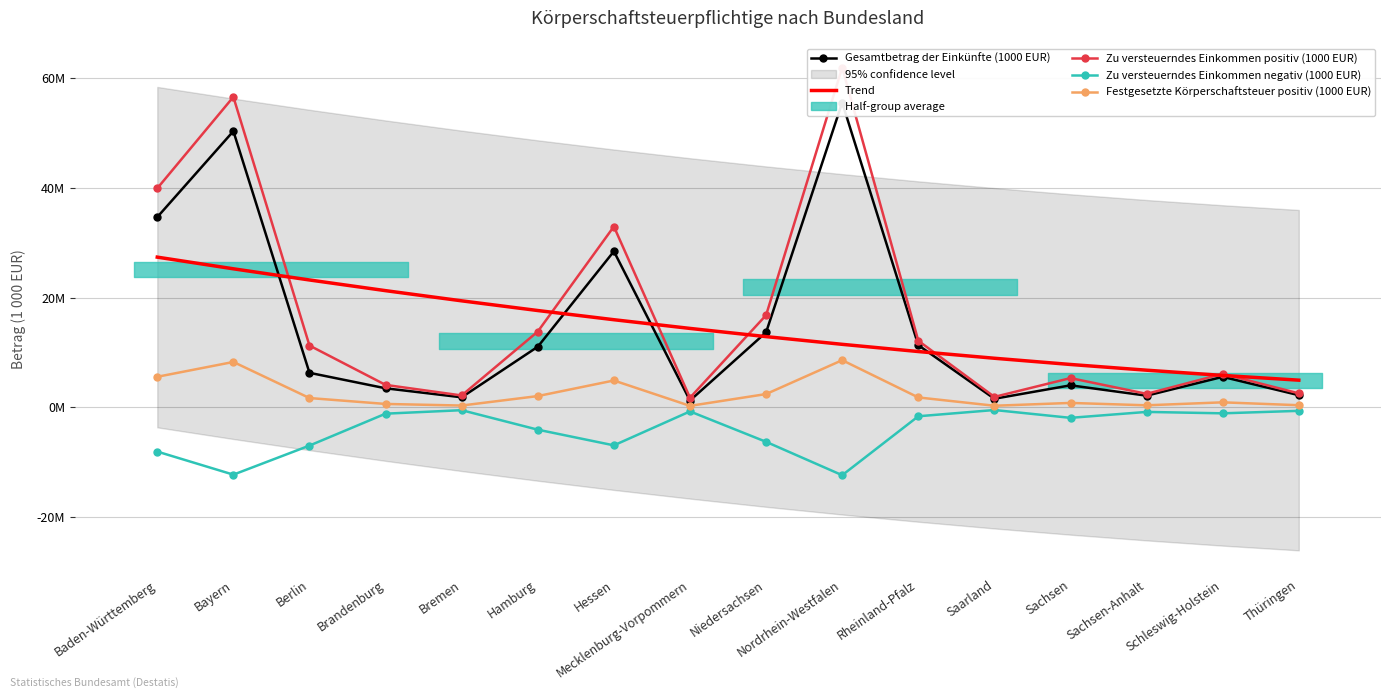

True or false: Gesamtbetrag der Einkünfte (1000 EUR) and Zu versteuerndes Einkommen negativ (1000 EUR) cross at least once.

False